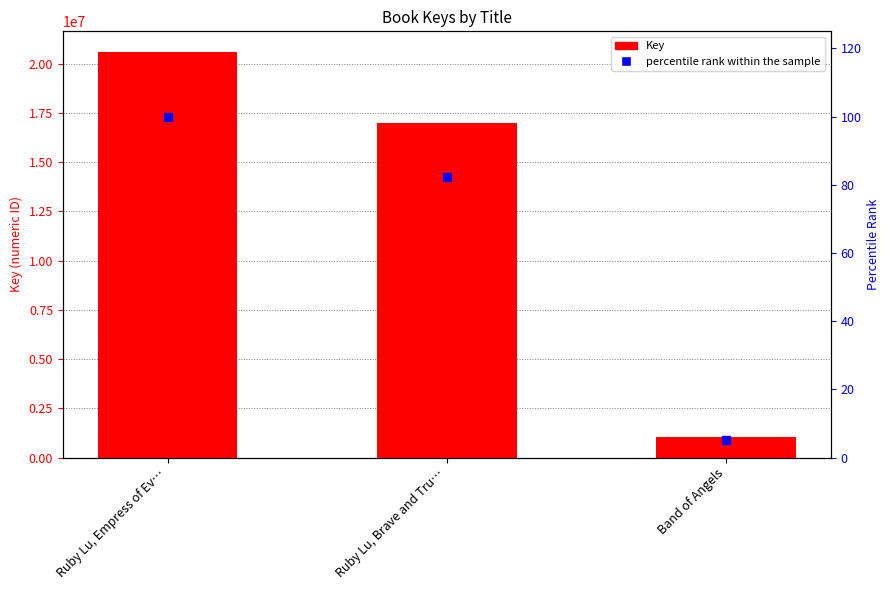

Which series has the largest total across all categories?

Key